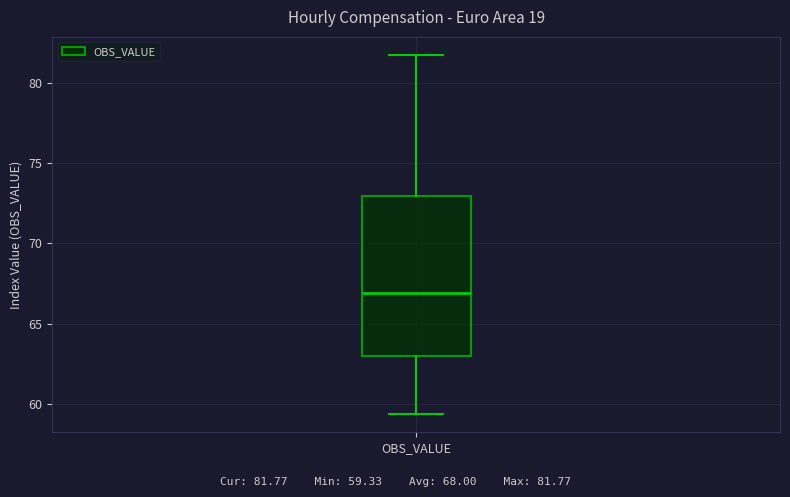

Read this box plot against the y-axis: the position of the median line, the range covered by the box, and the ends of both whiskers. The values are not printed on the chart, so give them approximately, as read against the axis.

median 67.0, box 63.0 to 73.0, whiskers 59.5 to 82.0